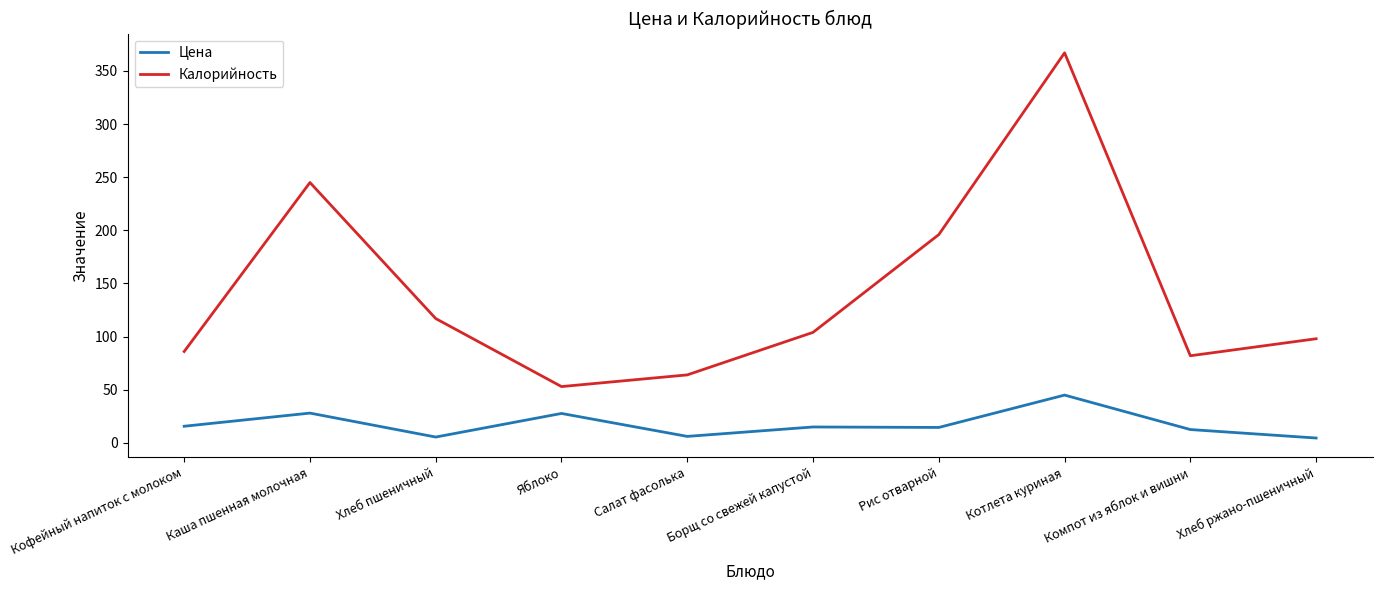

Which category has the lowest value in the Калорийность series?

Яблоко